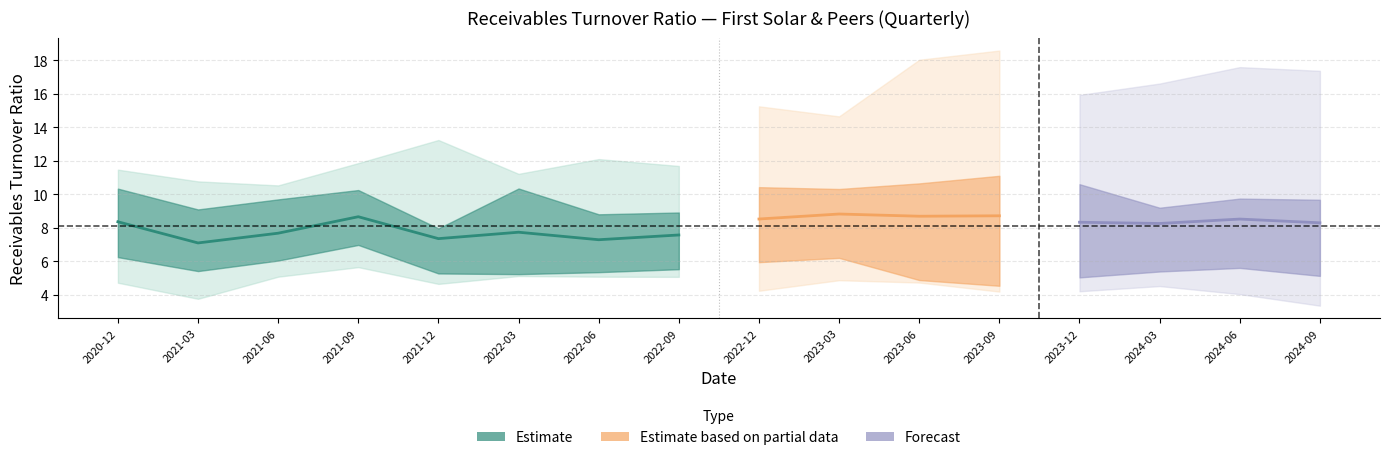

Is it true that Analog Devices equals 1.9 at 2022-09-30?

False